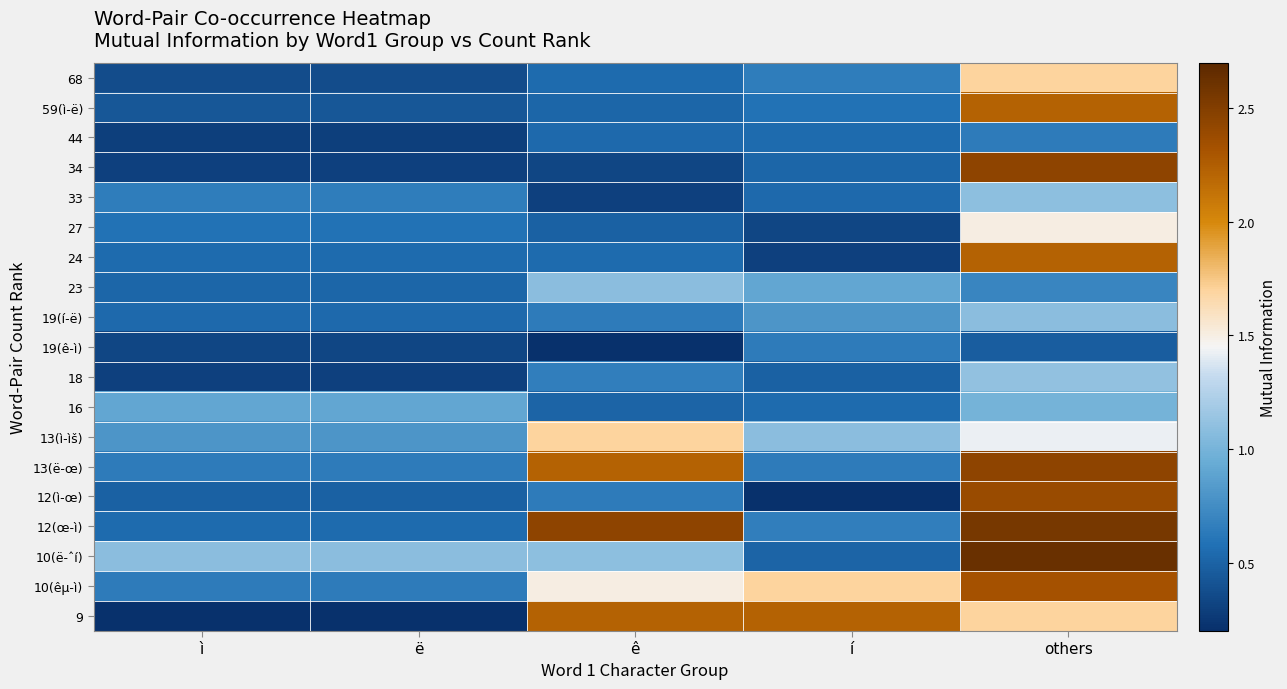

At how many categories does at least one series exceed 1?

5